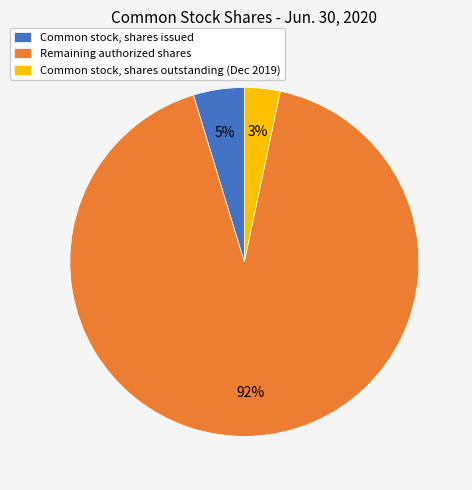

Rank the categories by value from lowest to highest.

Common stock, shares outstanding (Dec 2019), Common stock, shares issued, Remaining authorized shares